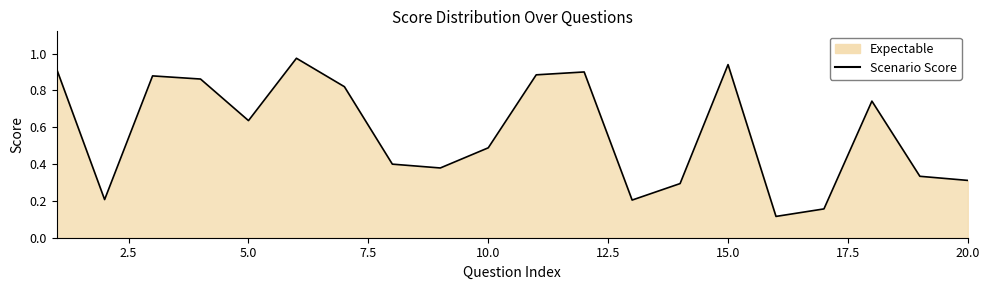

The chart shows a value of 0.3 at 15.0. True or false?

False